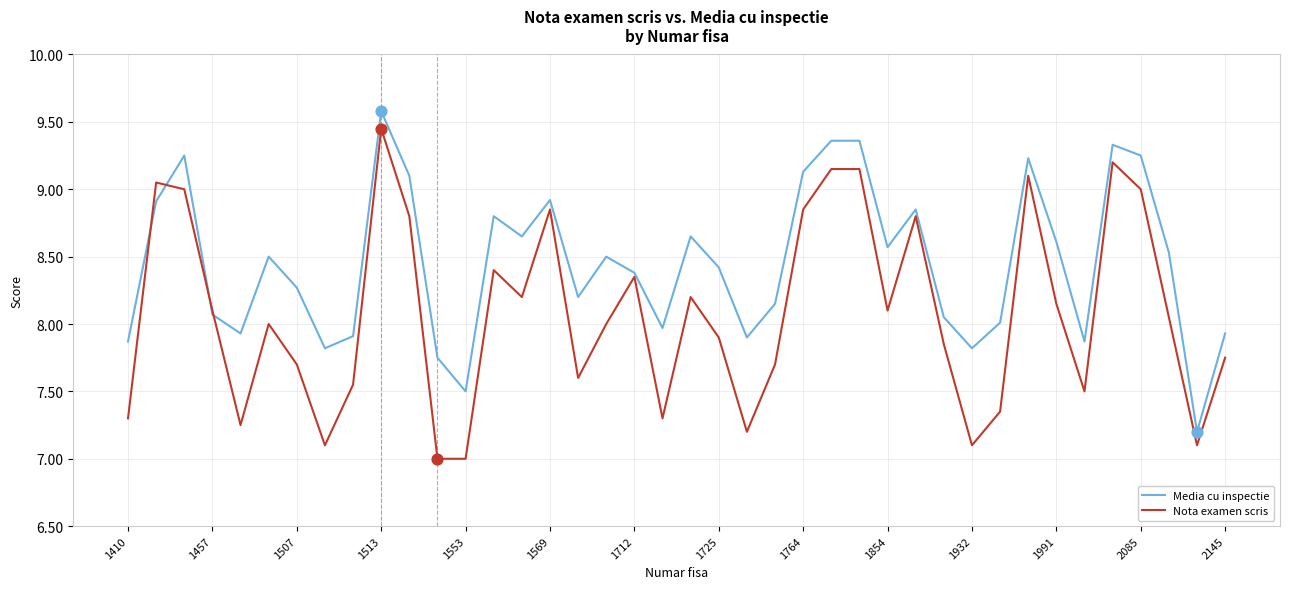

Which series has the largest total across all categories?

Media cu inspectie